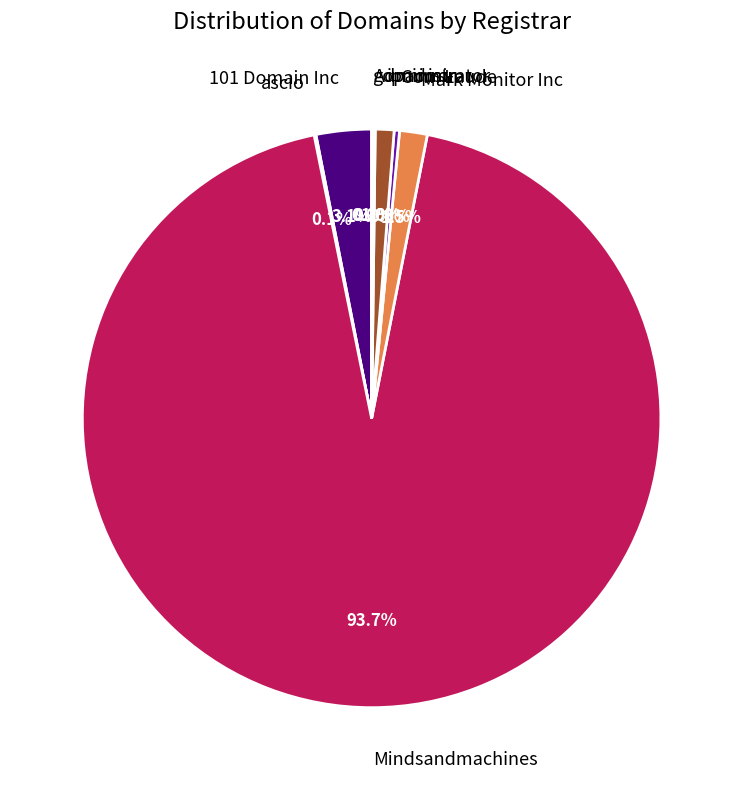

Is there any slice that represents more than half of the pie?

Yes